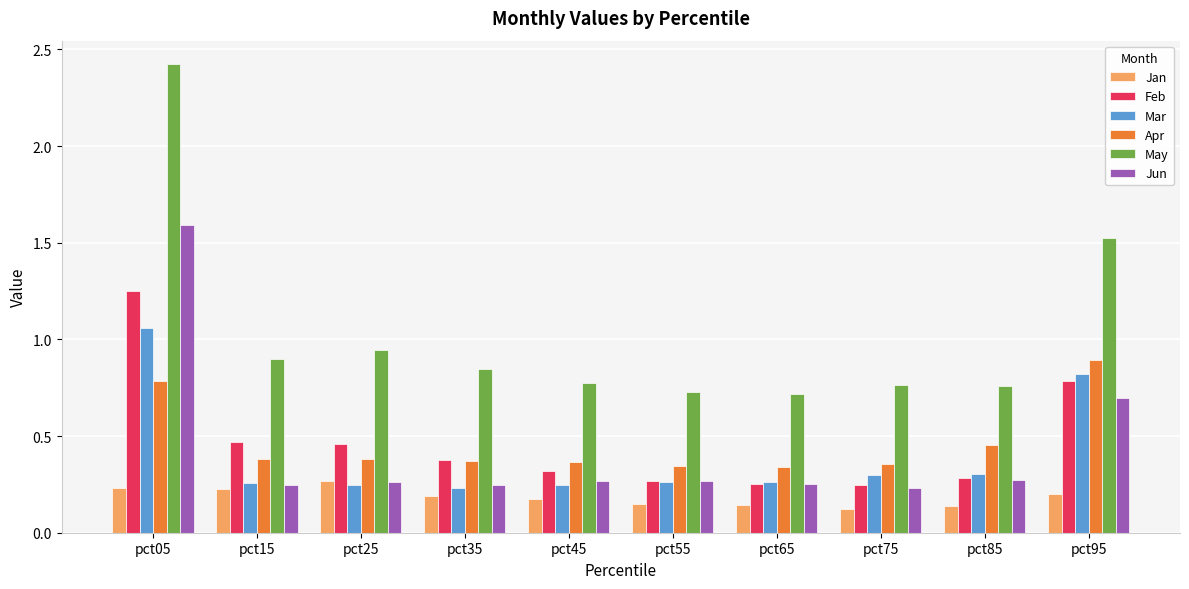

What value does the Jun series have at pct05?

1.6